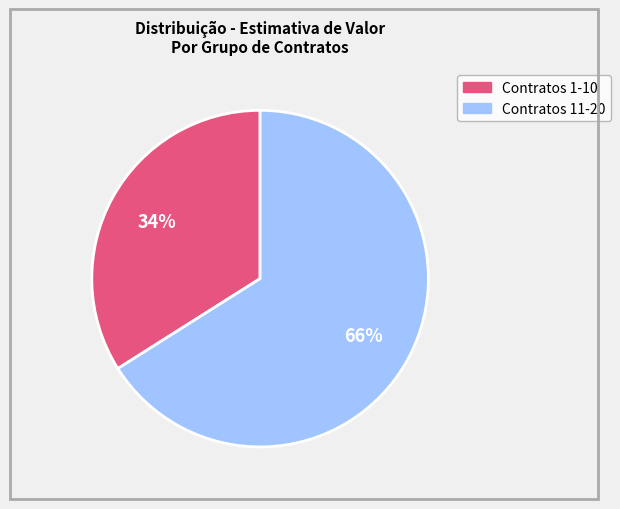

To the nearest percent, what is the difference between the largest and smallest slice percentages?

32%